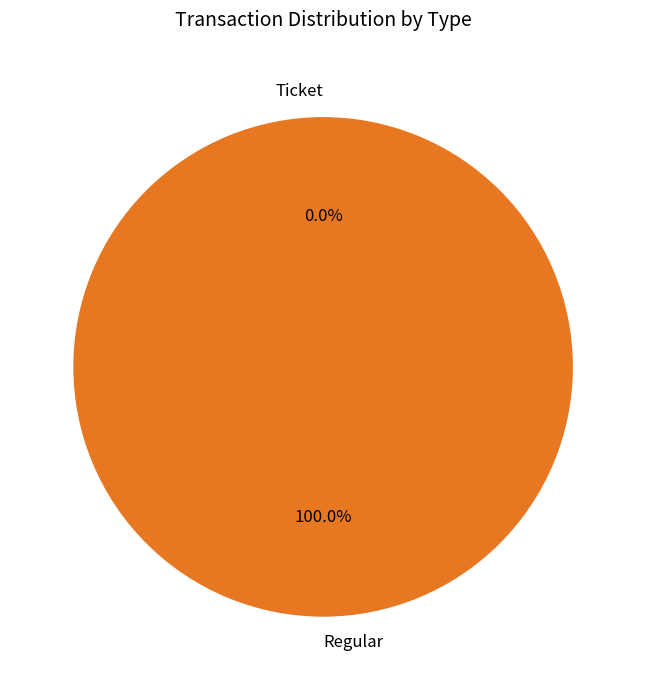

To the nearest percent, what is the difference between the Ticket and Regular slice percentages?

100%